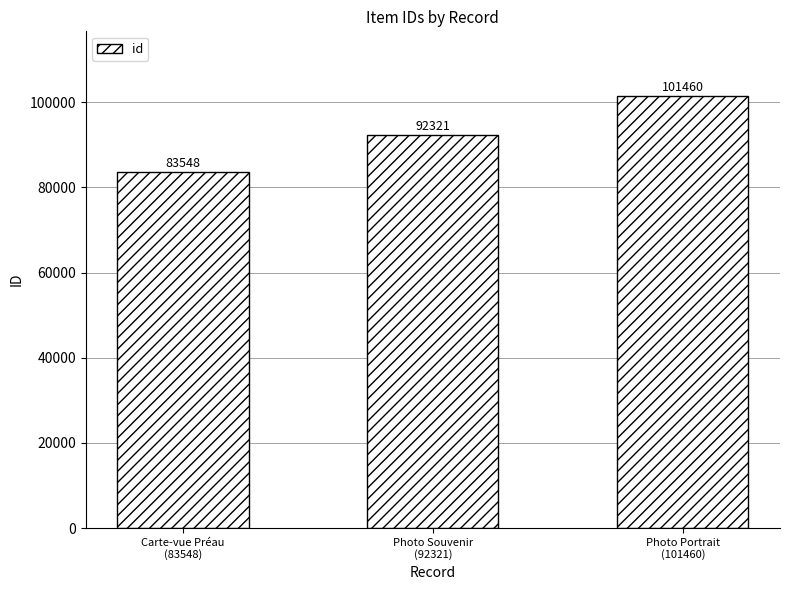

What is the difference between the values at Photo Souvenir
(92321) and Photo Portrait
(101460)?

9139